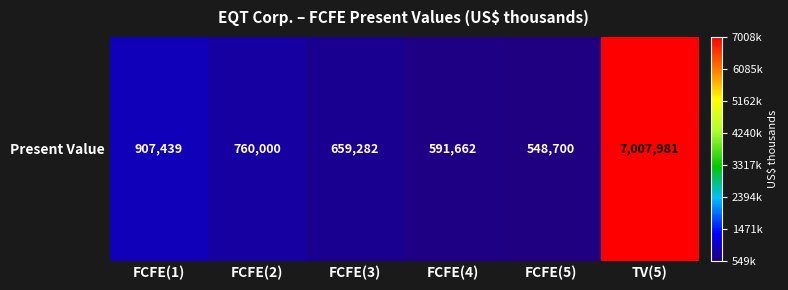

Which label corresponds to the largest value in the chart?

TV(5)